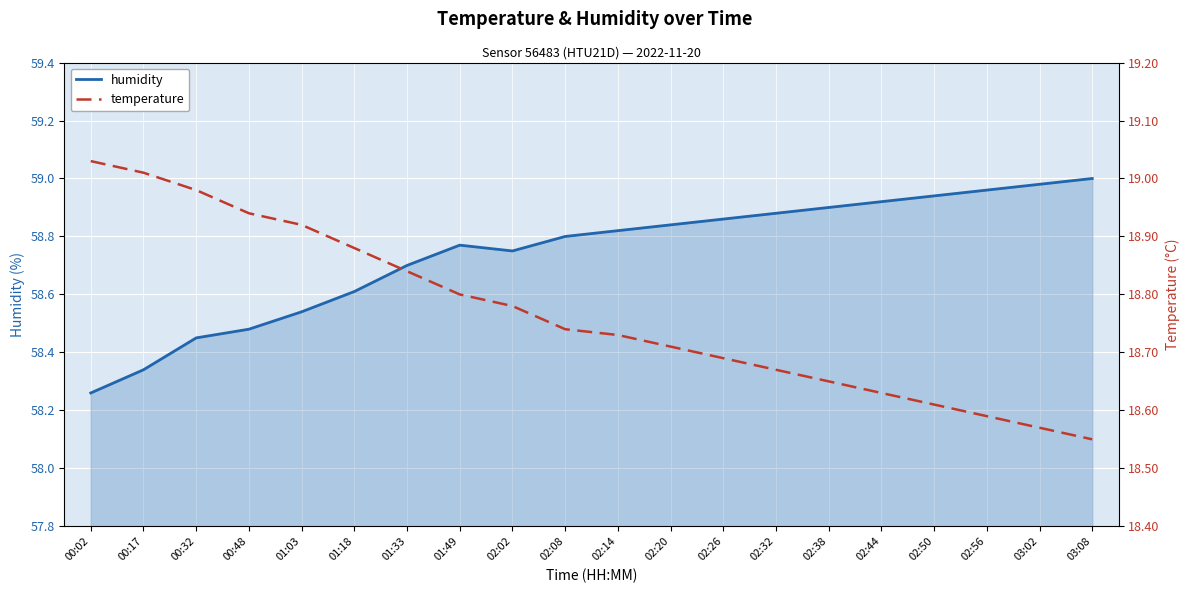

What is the lowest value of the temperature series?

18.6